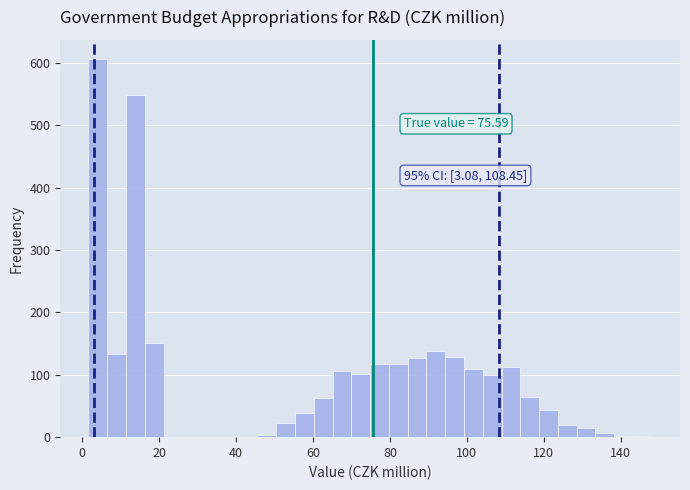

Read against the x-axis, roughly where is the centre of the tallest bar?

4